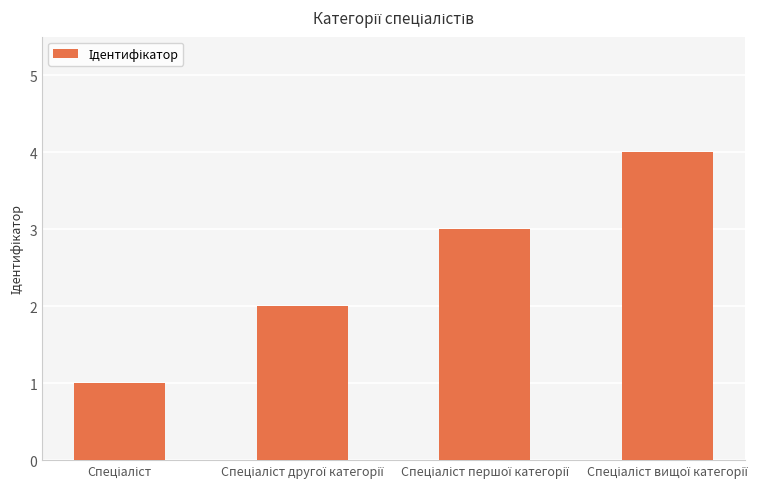

What is the maximum value shown in the chart?

4